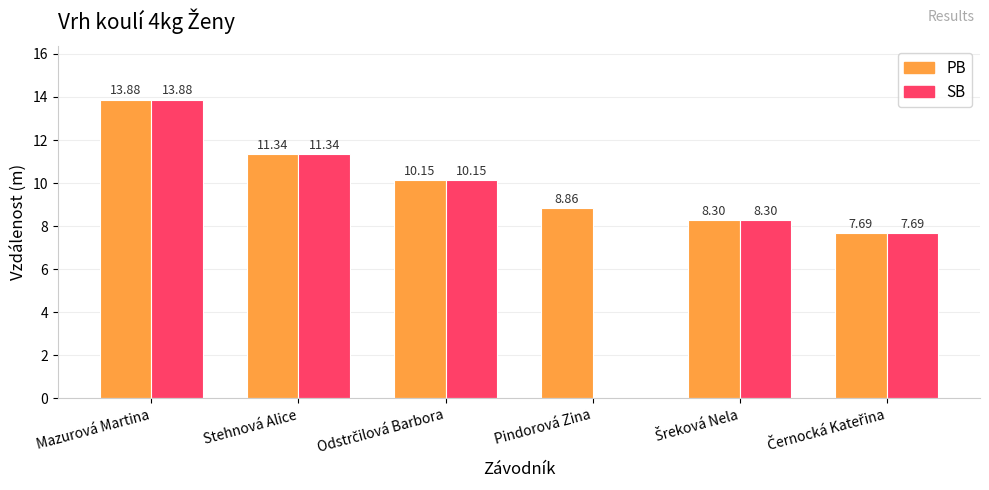

How many groups of bars are there?

6